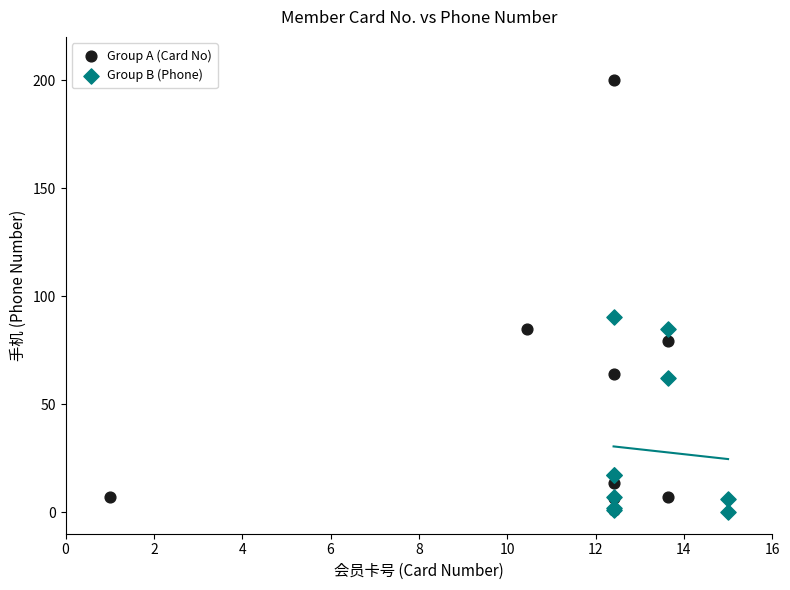

Which series reaches the maximum Y coordinate?

Group A (Card No)